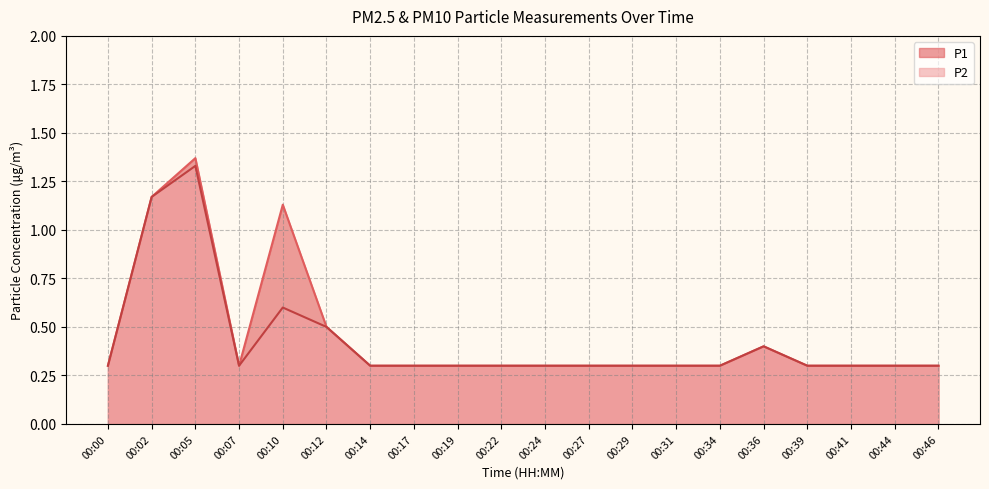

Where is P1 nearest to the value 0?

00:00